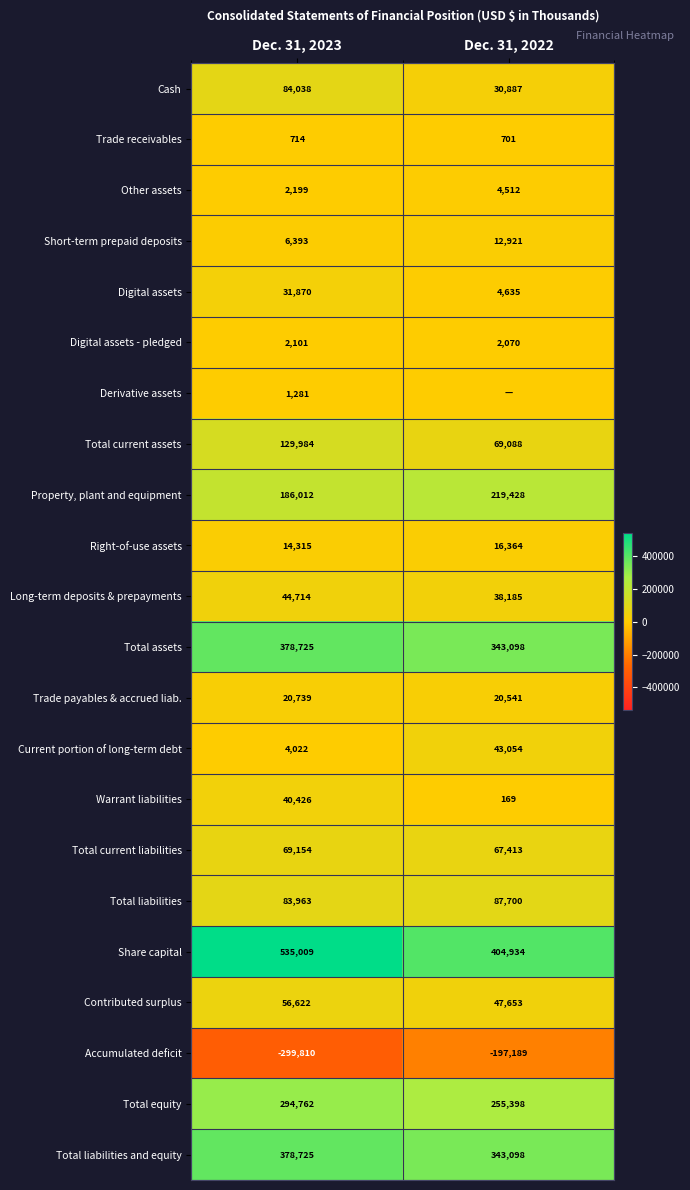

What is the difference between the maximum and minimum values in the Digital assets - pledged series?

31